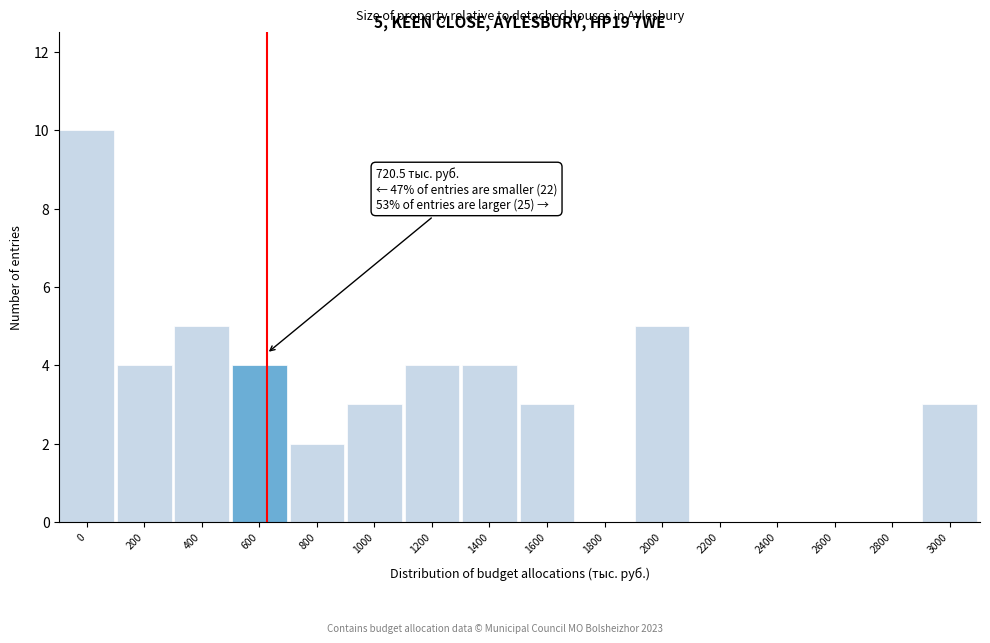

Reading right to left, list all the values displayed in this chart.

3000=3	2800=0	2600=0	2400=0	2200=0	2000=5	1800=0	1600=3	1400=4	1200=4	1000=3	800=2	600=4	400=5	200=4	0=10